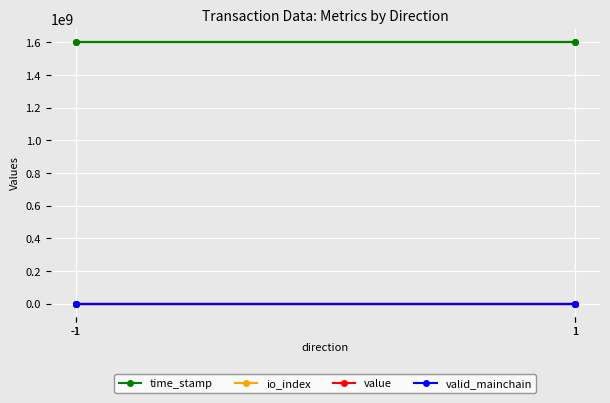

List the labels in order of io_index value, largest first.

1, -1, -1, 1